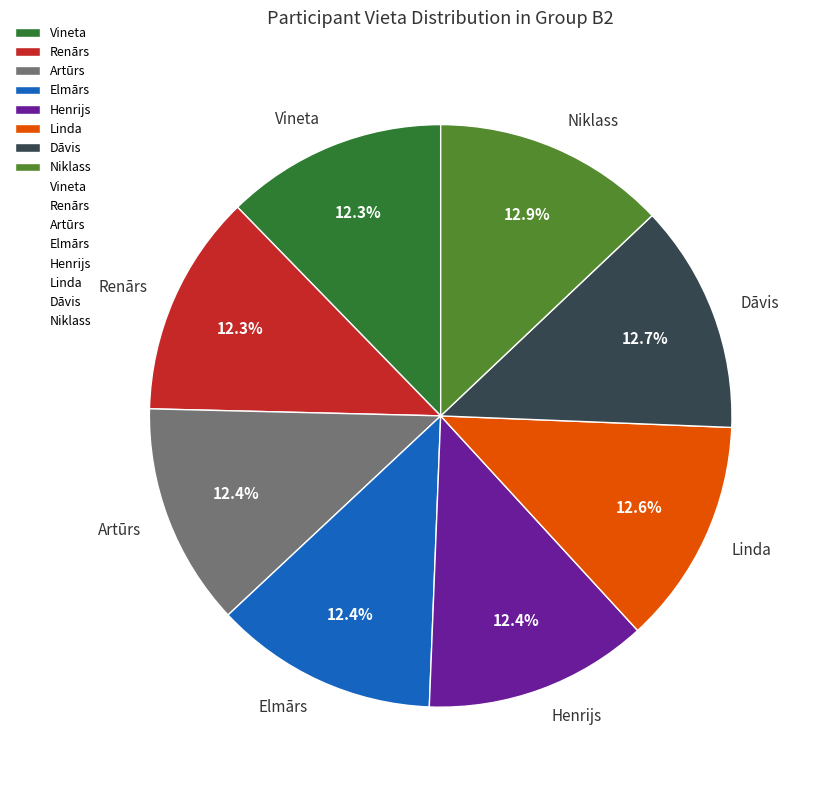

To the nearest percent, what is the average slice percentage?

12%